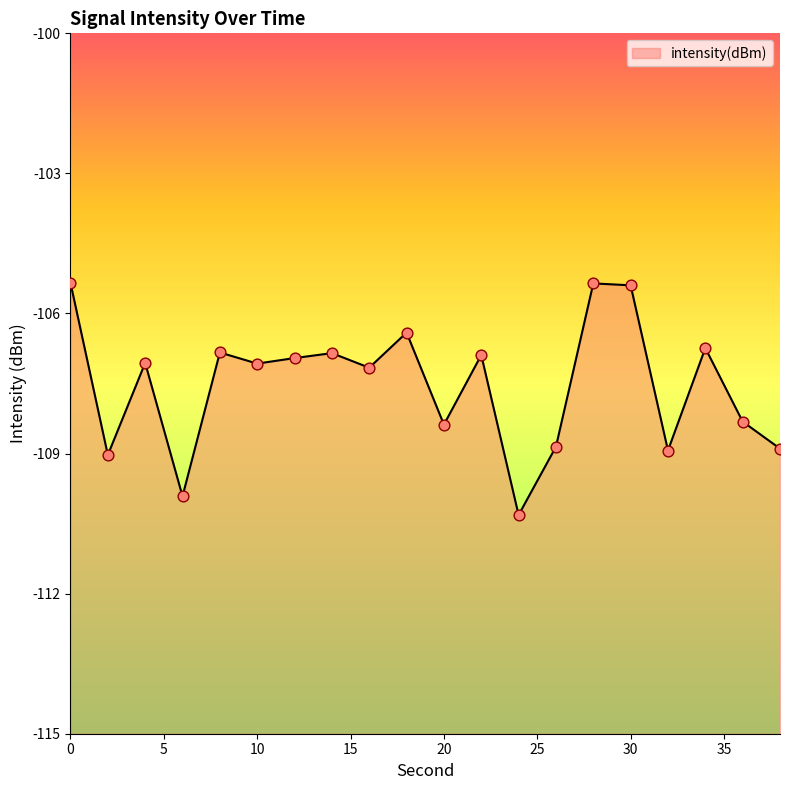

What is the change in value from 10 to 28?

+1.7